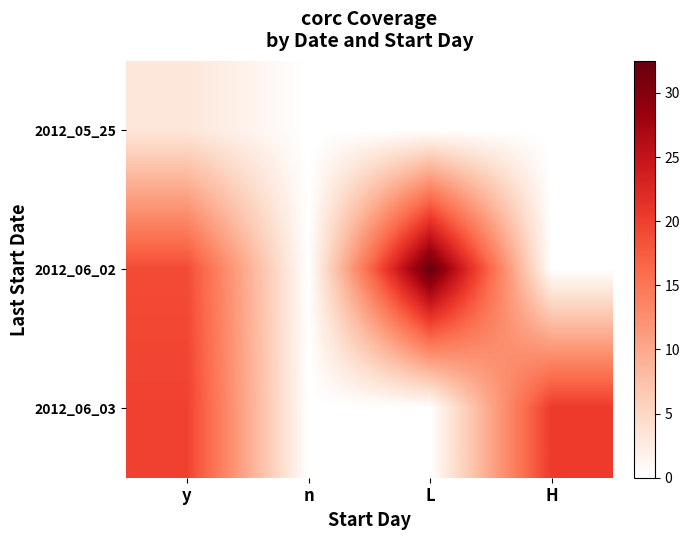

Which label corresponds to the largest value in the chart?

L